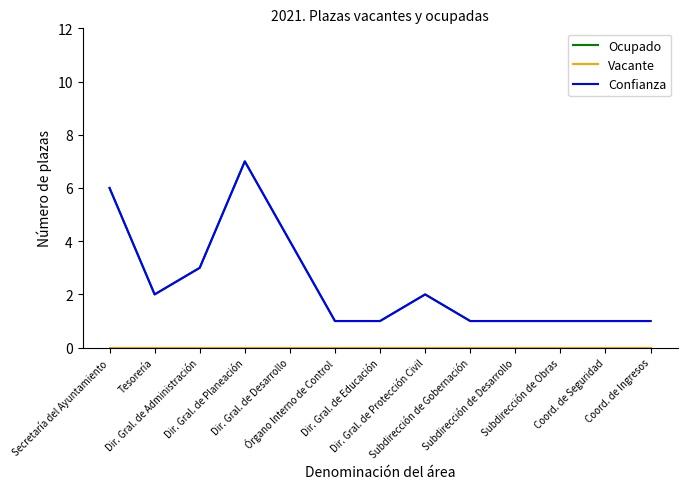

Does the chart have visible grid lines?

No